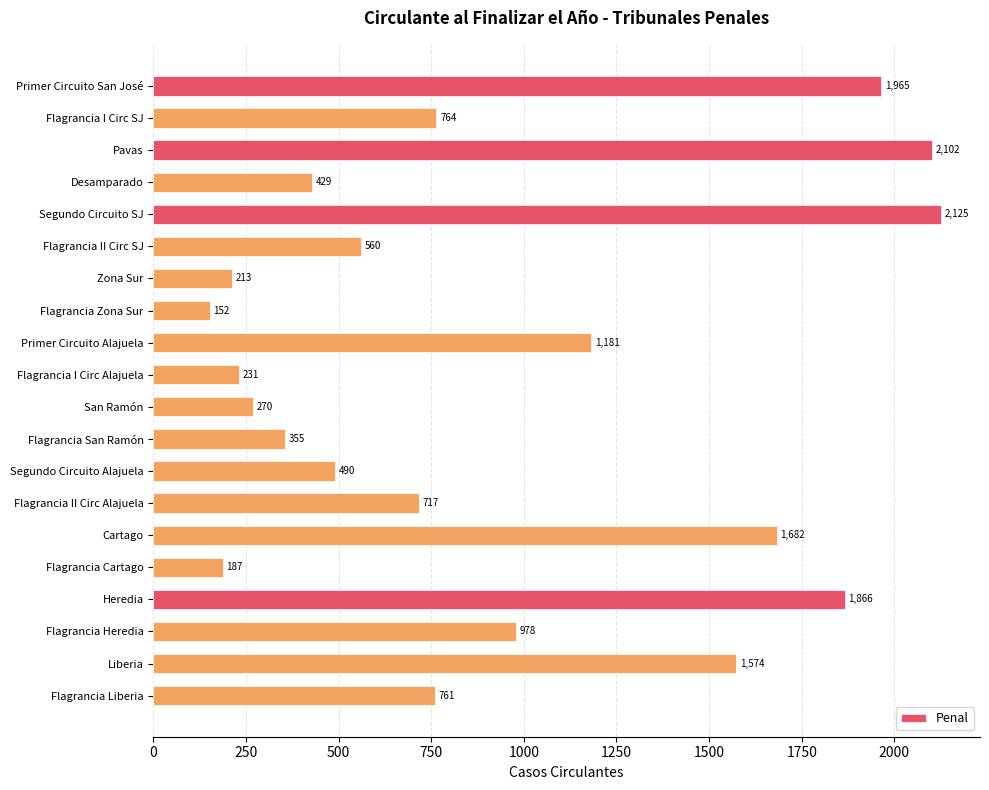

Reading top to bottom, what are all the values shown in this chart?

Primer Circuito San José=1965	Flagrancia I Circ SJ=764	Pavas=2102	Desamparado=429	Segundo Circuito SJ=2125	Flagrancia II Circ SJ=560	Zona Sur=213	Flagrancia Zona Sur=152	Primer Circuito Alajuela=1181	Flagrancia I Circ Alajuela=231	San Ramón=270	Flagrancia San Ramón=355	Segundo Circuito Alajuela=490	Flagrancia II Circ Alajuela=717	Cartago=1682	Flagrancia Cartago=187	Heredia=1866	Flagrancia Heredia=978	Liberia=1574	Flagrancia Liberia=761